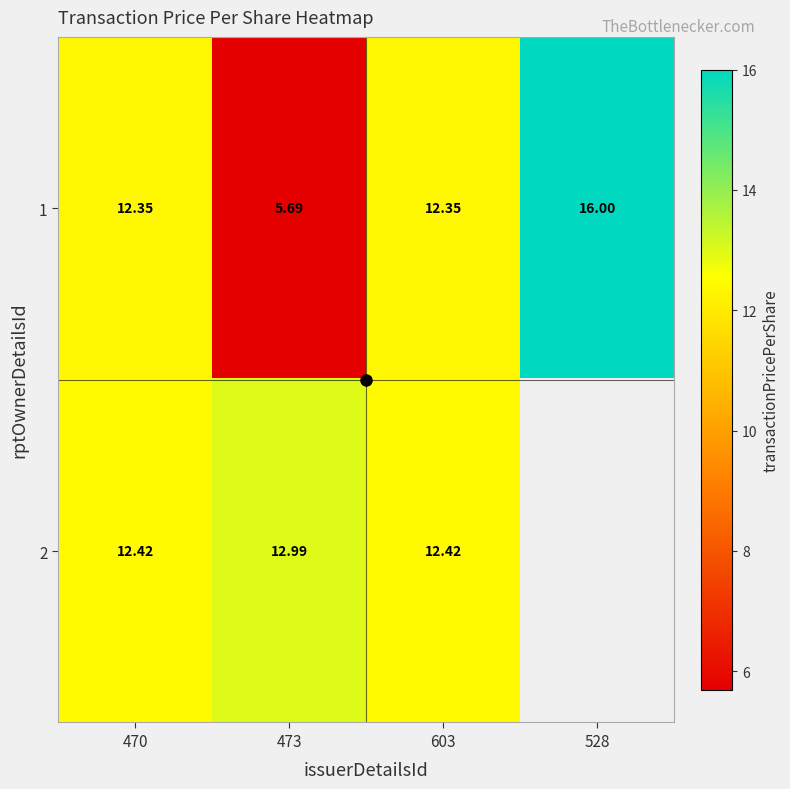

At how many categories does at least one series exceed 6?

4